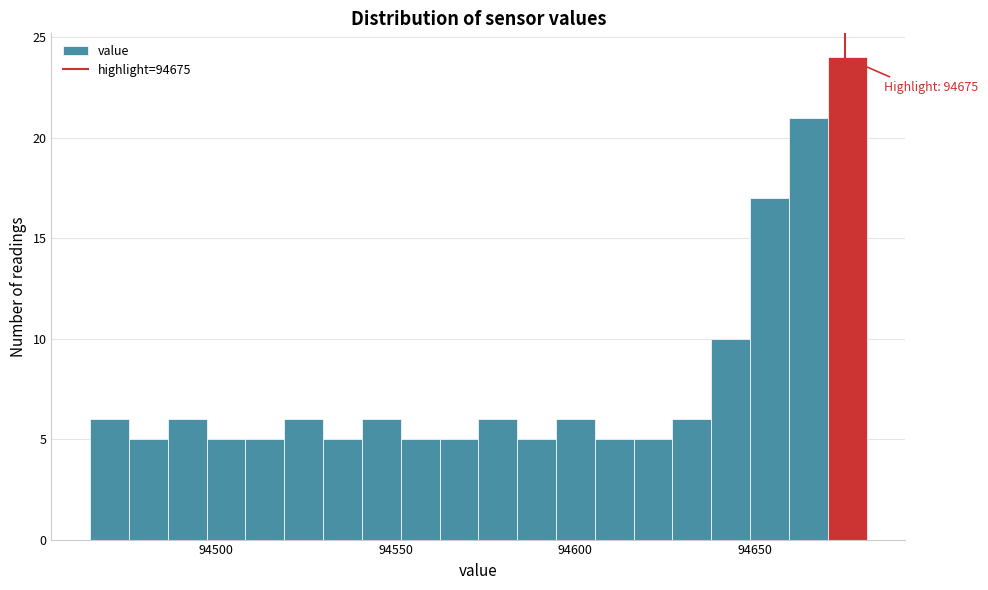

Read against the x-axis, roughly where is the centre of the tallest bar?

94675